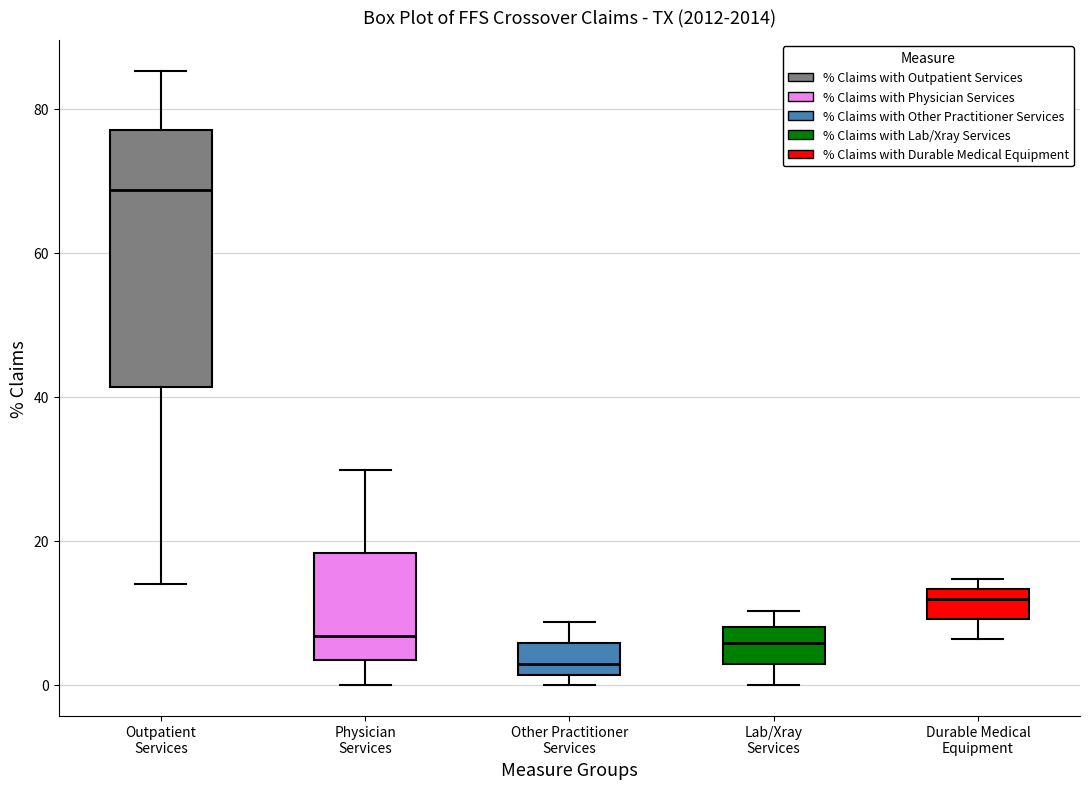

Comparing the boxes themselves (not the whiskers), which one is the tallest?

Outpatient Services